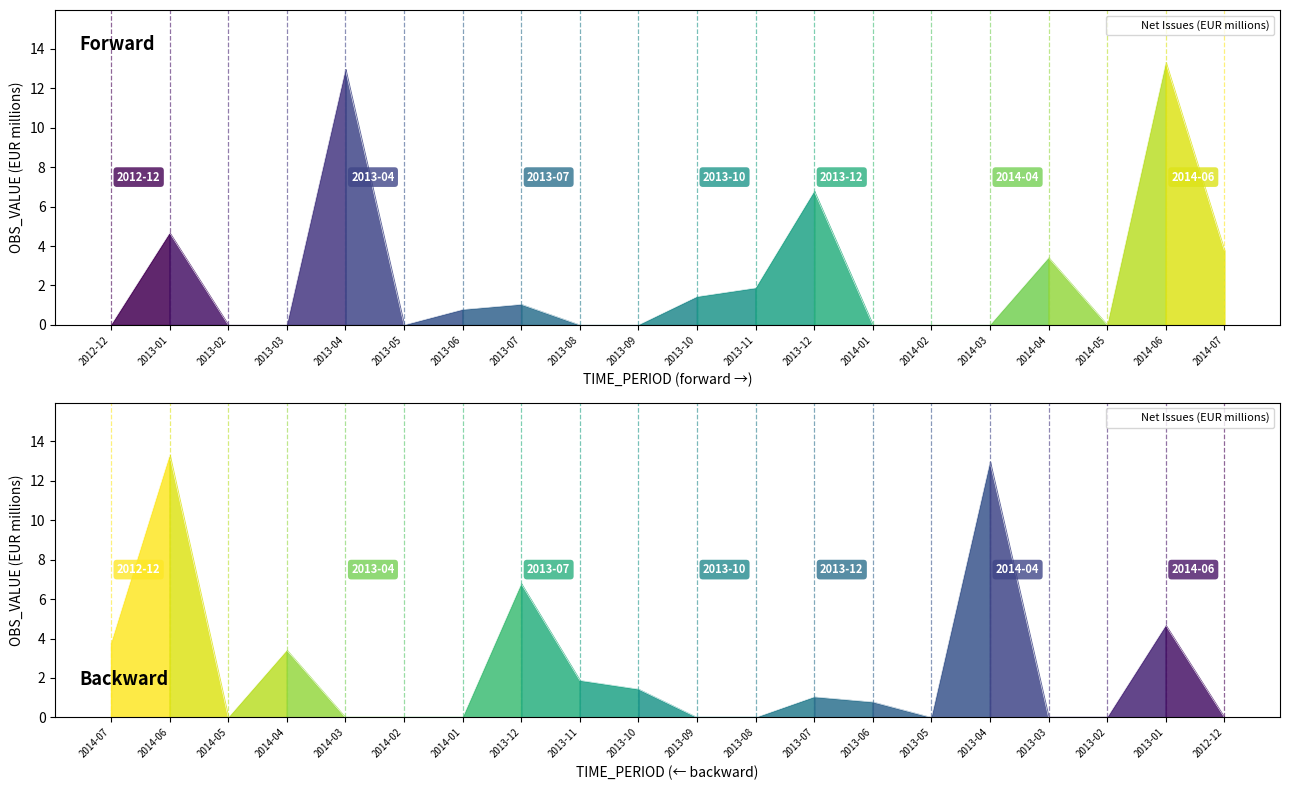

What position from the left is 2013-01?

2